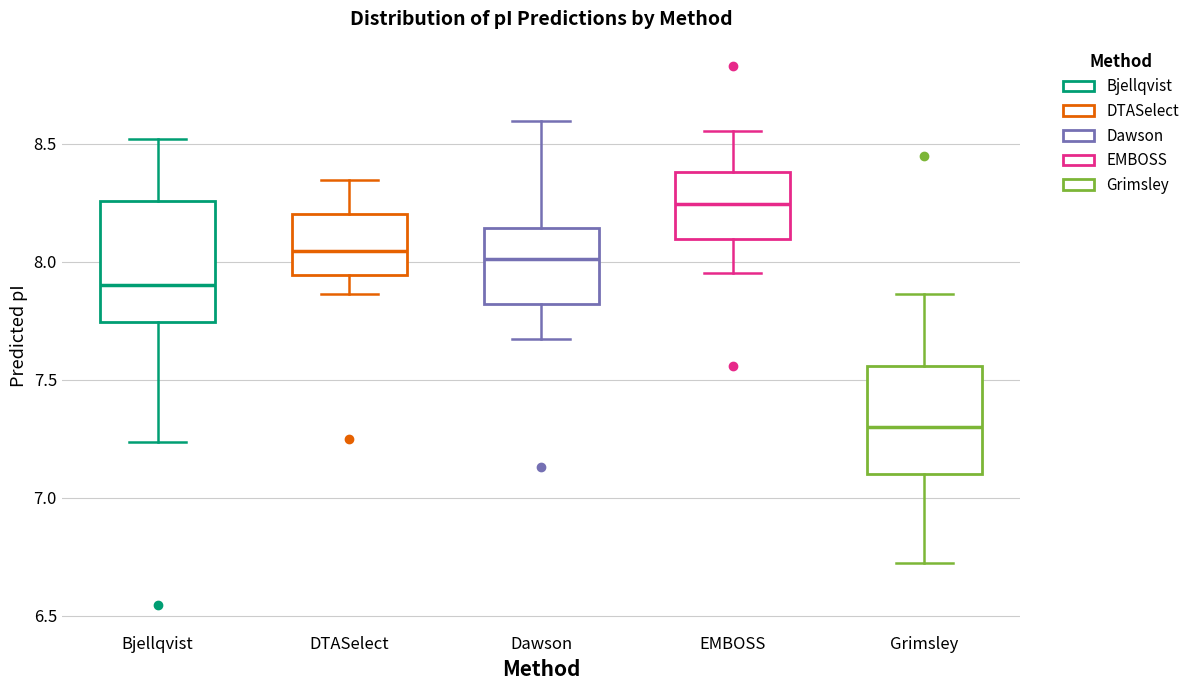

Reading left to right, transcribe this box plot: for each box, give where its median line is, the range the box spans, and where its two whiskers end, as read against the y-axis. The values are not printed on the chart, so give them approximately, as read against the axis.

Bjellqvist: median 7.90, box 7.75 to 8.25, whiskers 7.25 to 8.50
DTASelect: median 8.05, box 7.95 to 8.20, whiskers 7.85 to 8.35
Dawson: median 8.00, box 7.80 to 8.15, whiskers 7.65 to 8.60
EMBOSS: median 8.25, box 8.10 to 8.40, whiskers 7.95 to 8.55
Grimsley: median 7.30, box 7.10 to 7.55, whiskers 6.70 to 7.85